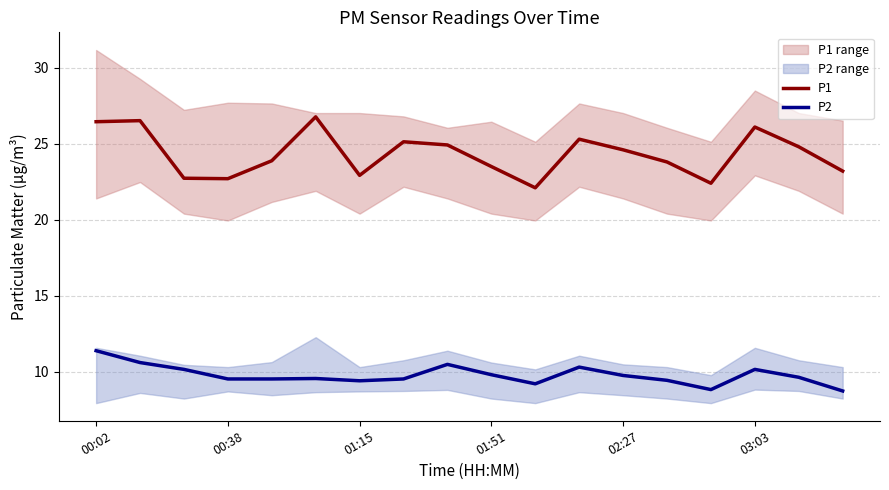

What is the difference between the maximum and minimum values in the P1 series?

4.7